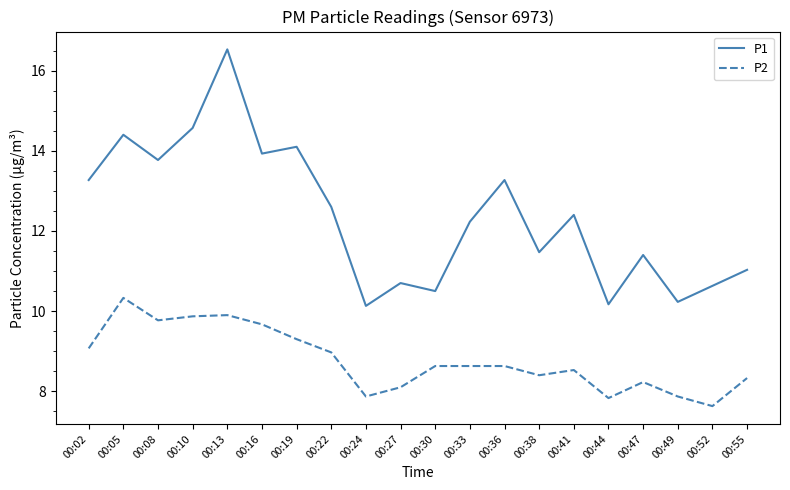

List the series in order of their overall mean, highest first.

P1, P2